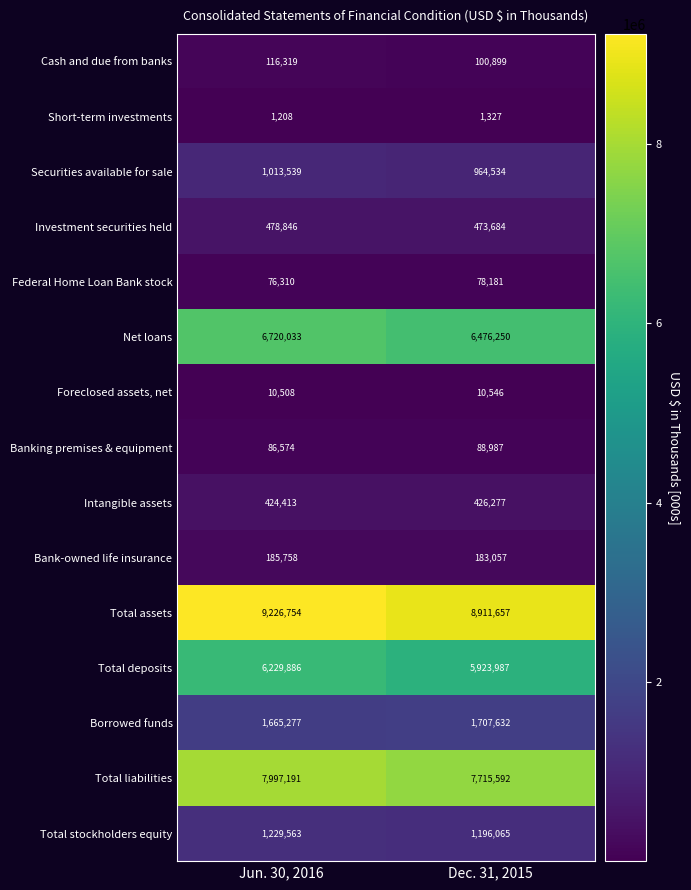

Is it true that Banking premises & equipment equals 26324 at Dec. 31, 2015?

False